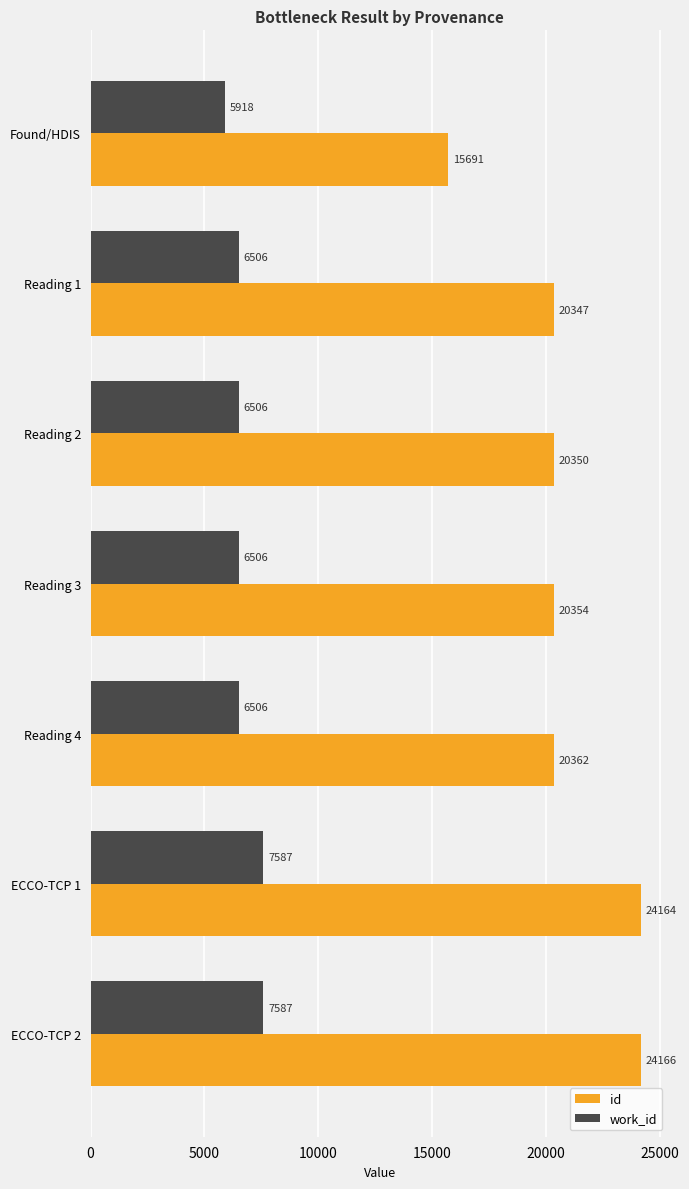

At which category does the chart reach its peak across all series?

ECCO-TCP 2